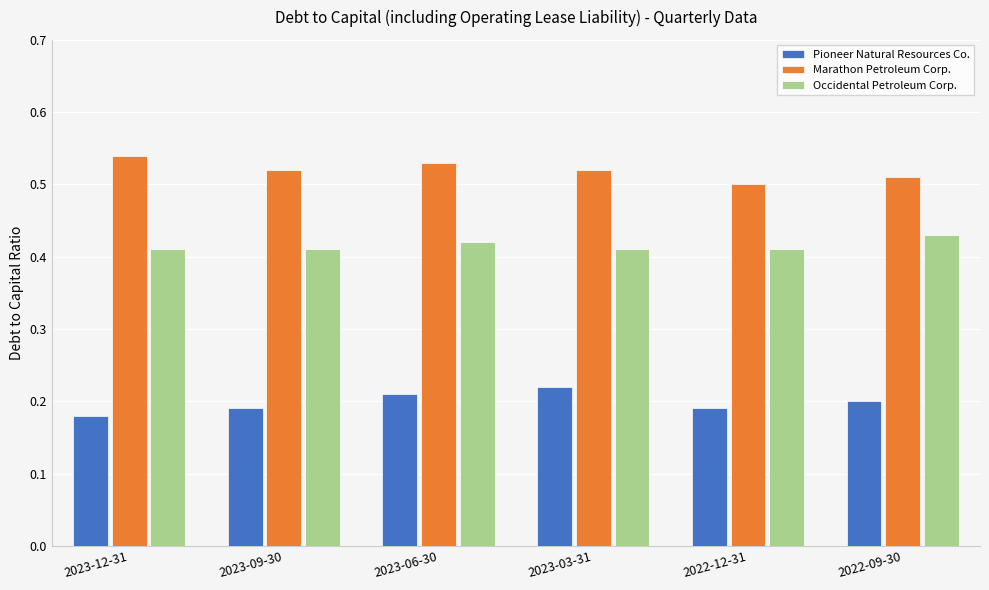

At how many categories does at least one series exceed 0?

6